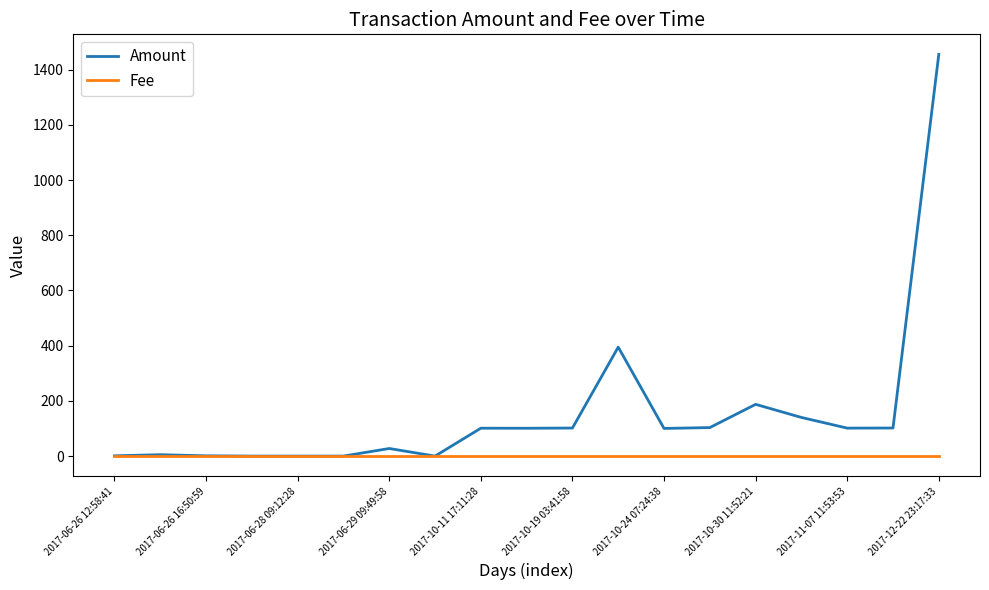

Rank the series by their average value, from highest to lowest.

Amount, Fee